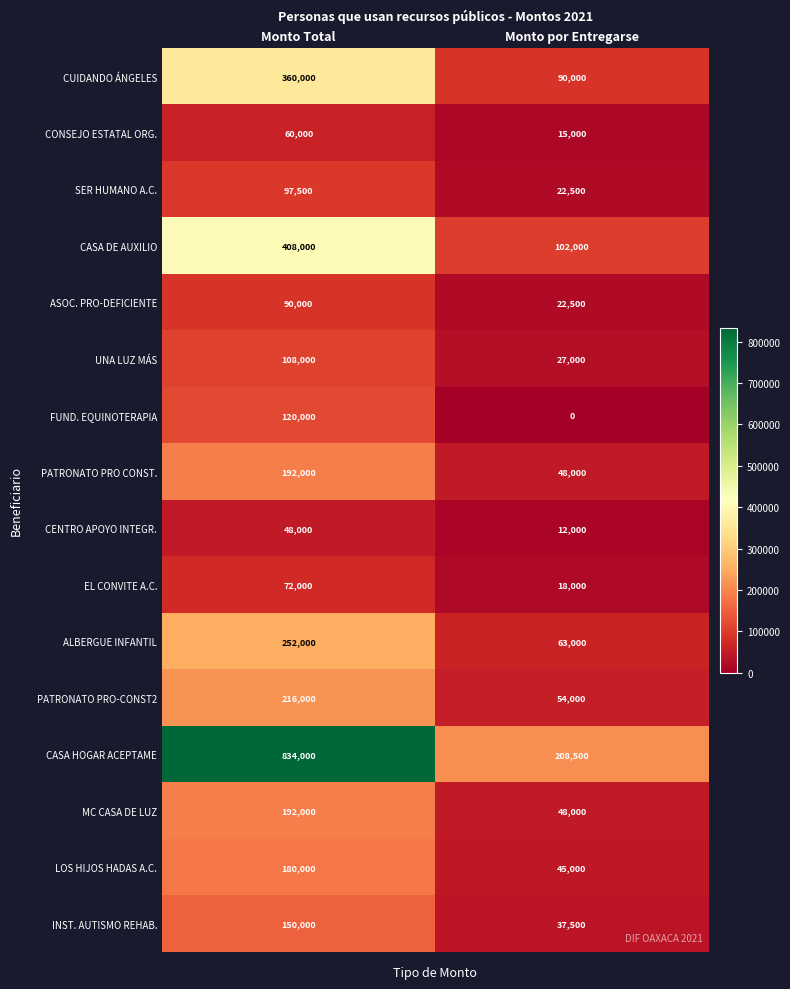

Rank the categories by ALBERGUE INFANTIL value from lowest to highest.

Monto por Entregarse, Monto Total